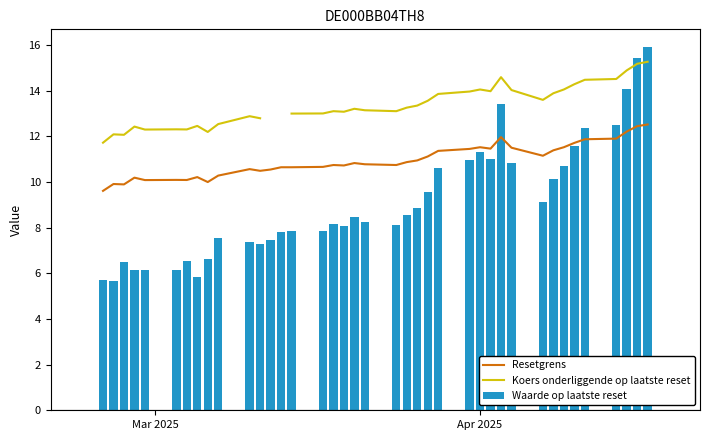

What is the sum of all Waarde op laatste reset values?

356.3